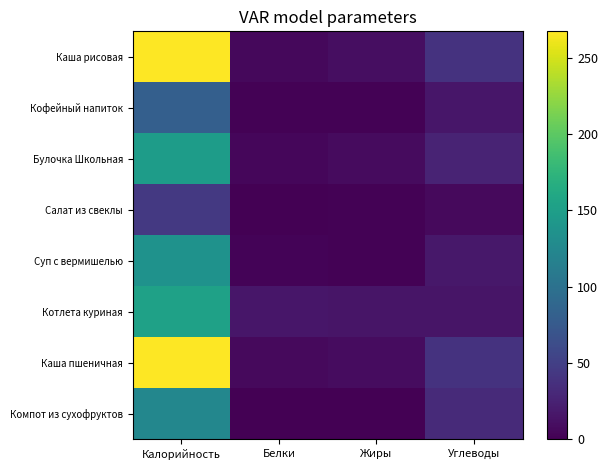

Which has a higher value, Калорийность or Углеводы?

Калорийность